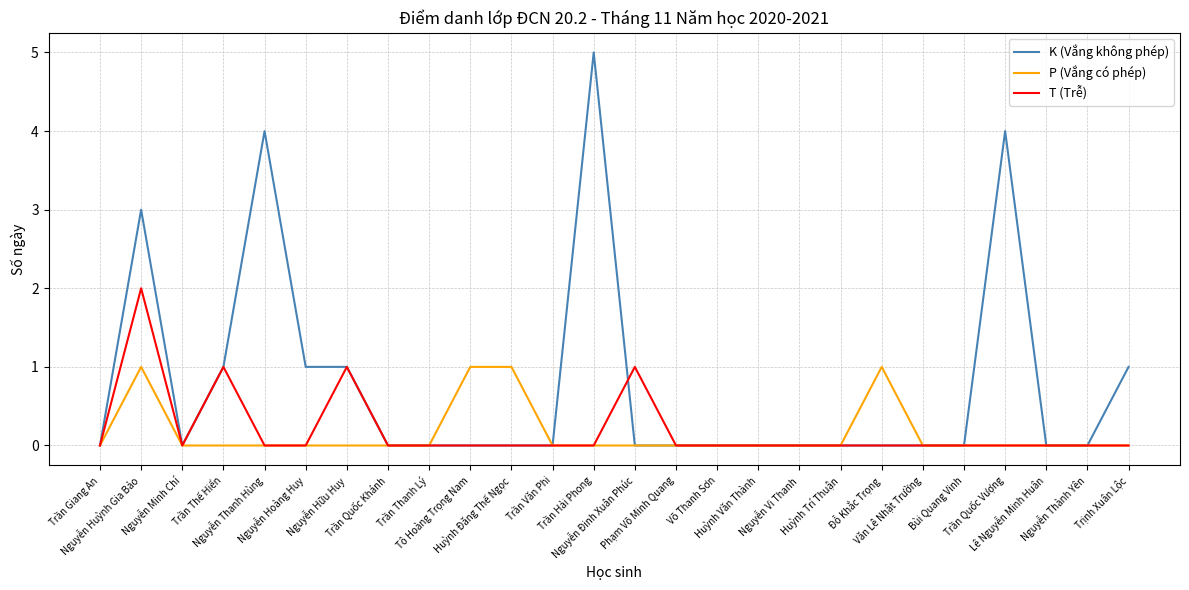

True or false: T (Trễ) has more than 2 points higher than both neighbors.

True